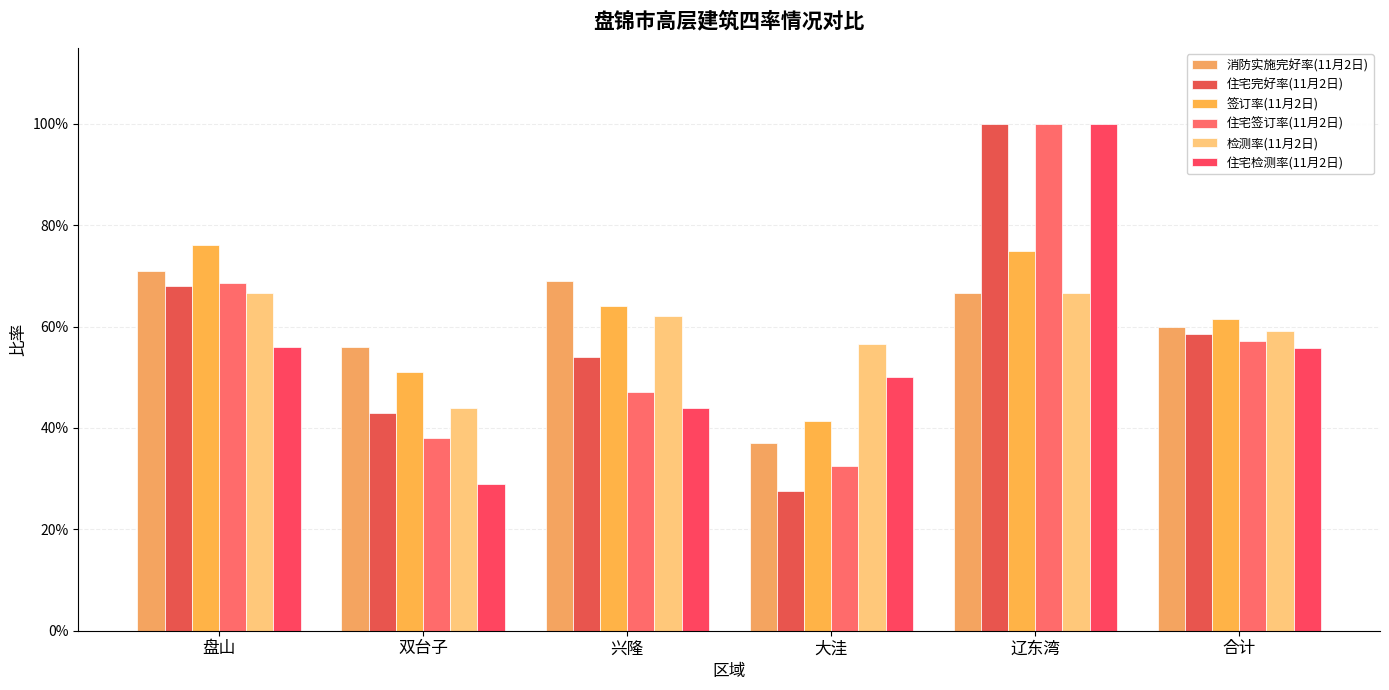

At which category is the sum across all series the highest?

辽东湾